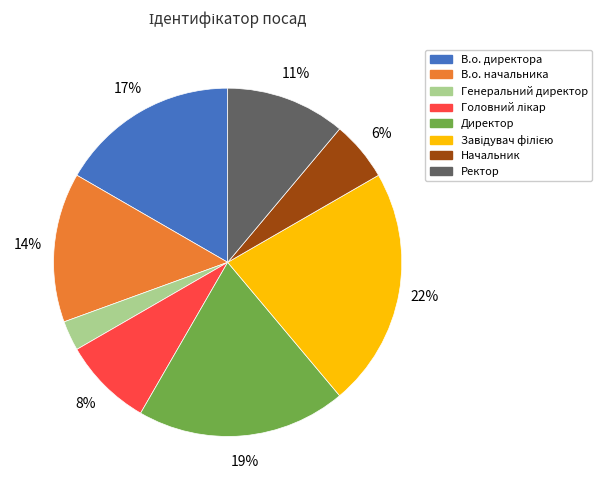

Is Начальник the majority of the pie?

No